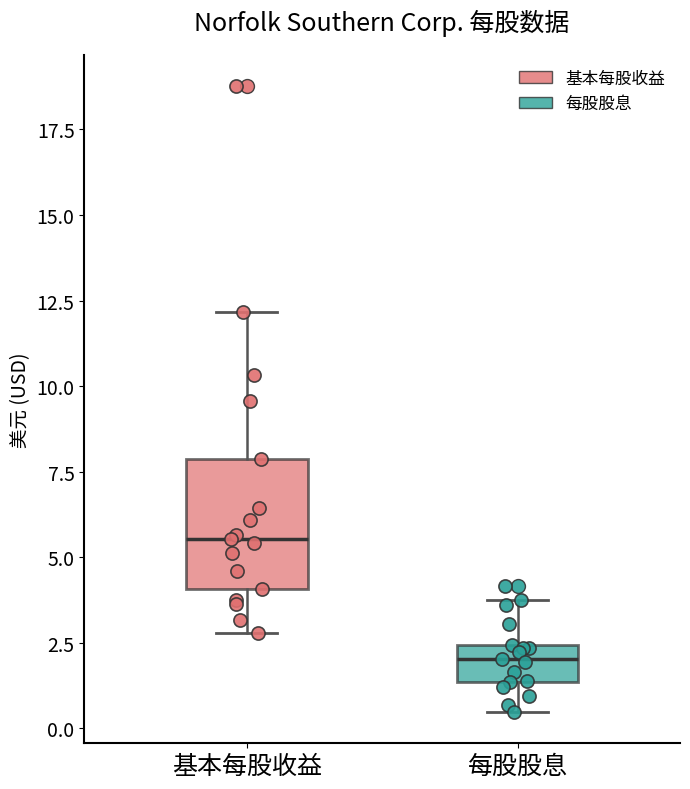

Where is the upper edge of the box for 基本每股收益 on the y-axis? The values are not printed on the chart, so give them approximately, as read against the axis.

8.0